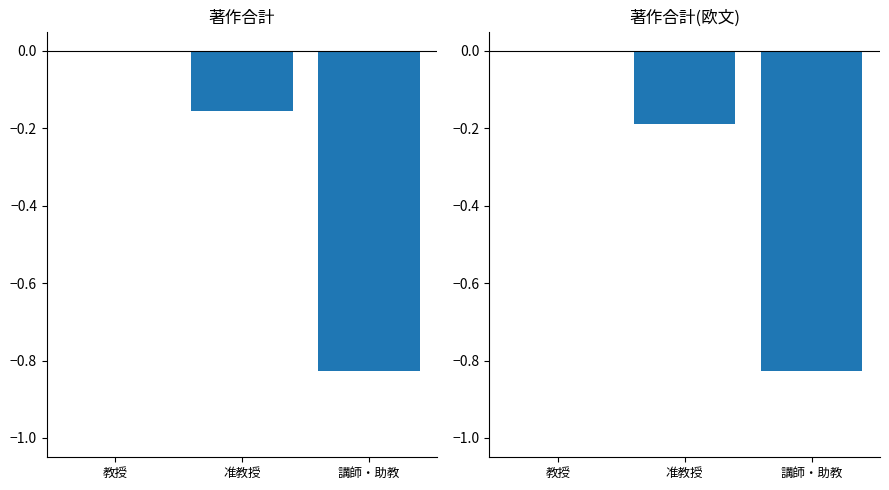

Rank the series by their average value, from highest to lowest.

著作合計, 著作合計(欧文)